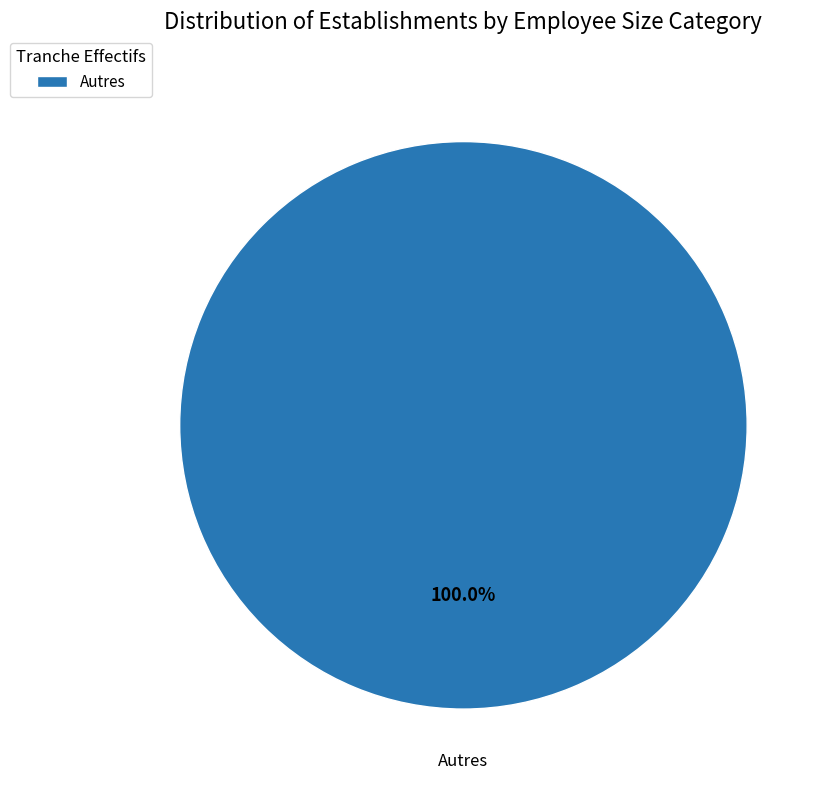

Does any single category account for the majority?

Yes